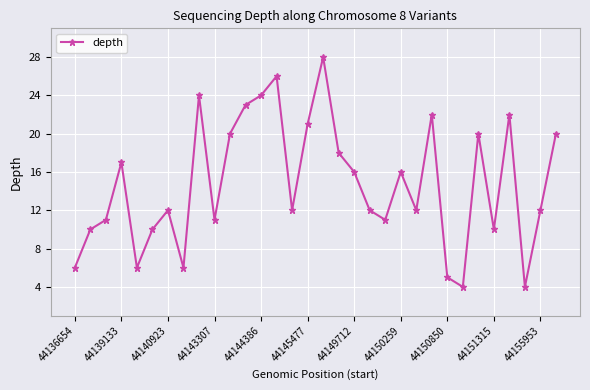

How many points are lower than both their immediate neighbors (excluding endpoints)?

9